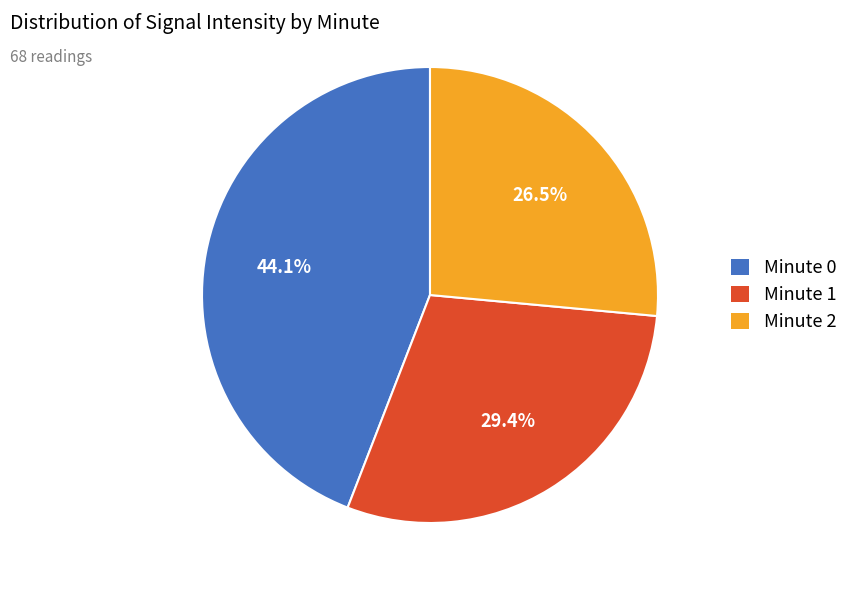

Does any single category account for the majority?

No